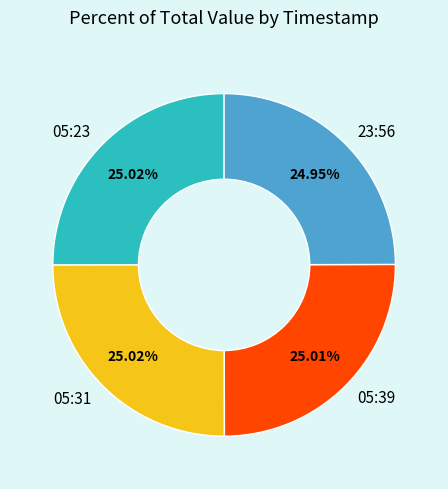

What is the ratio of the value at 05:39 to the value at 05:23?

1.0